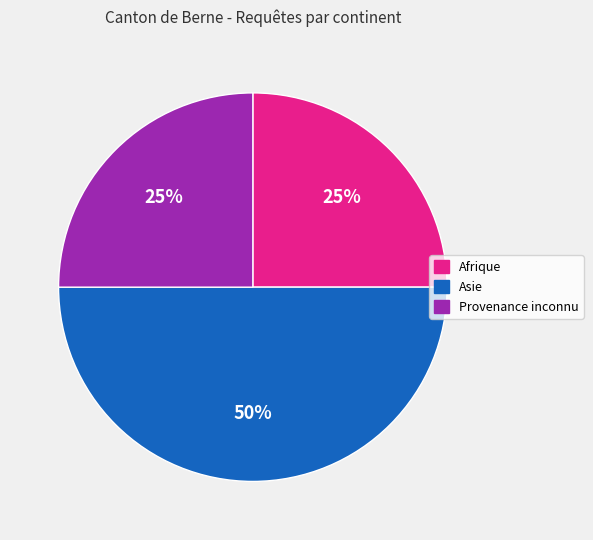

To the nearest percent, what is the difference between the Asie and Afrique slice percentages?

25%